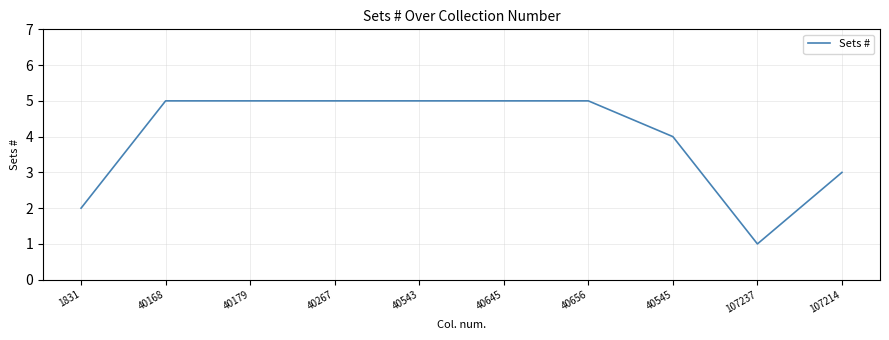

Between 40545 and 40645, which is larger?

40645